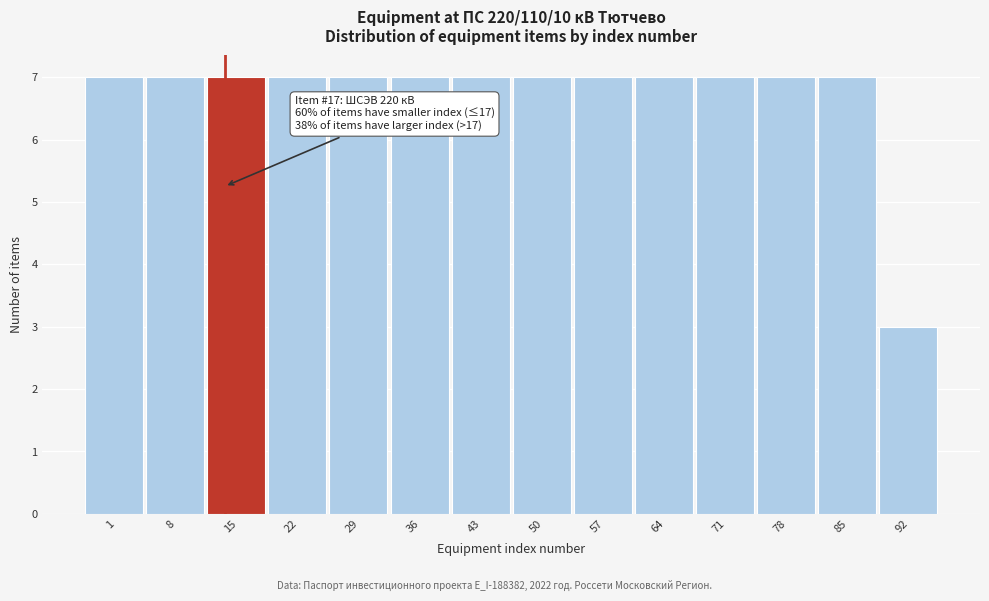

Reading left to right, what are all the values shown in this chart?

7	7	7	7	7	7	7	7	7	7	7	7	7	3